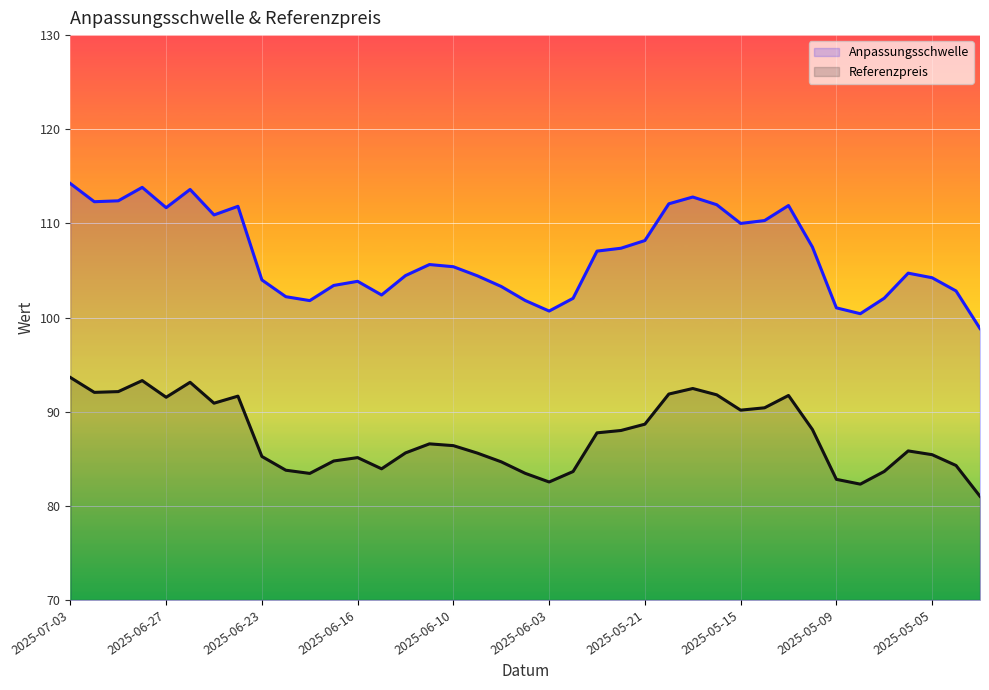

How many lines are shown in the chart?

2